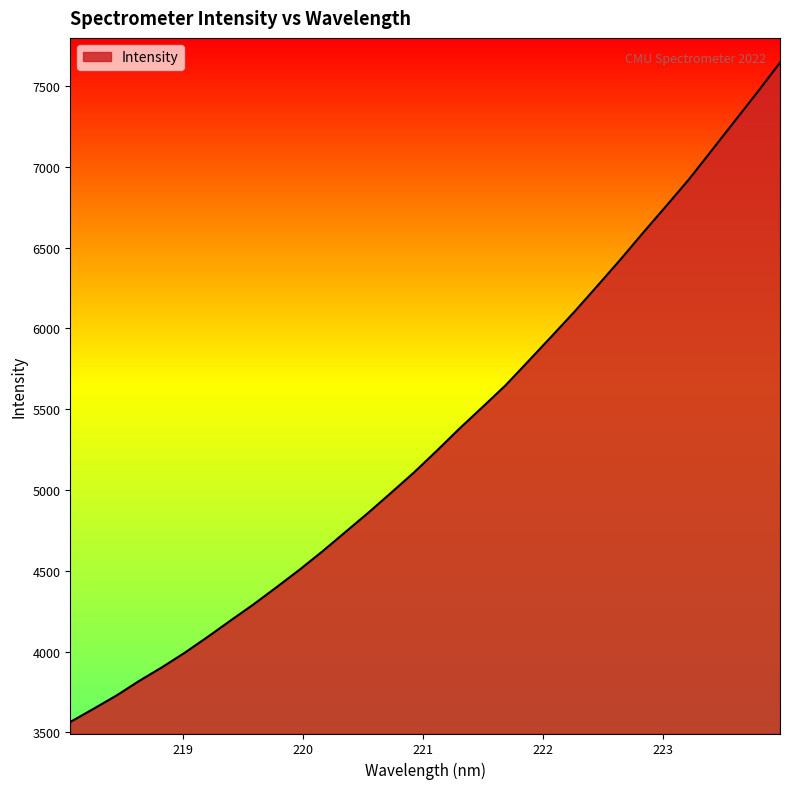

What is the minimum value shown in the chart?

3564.7